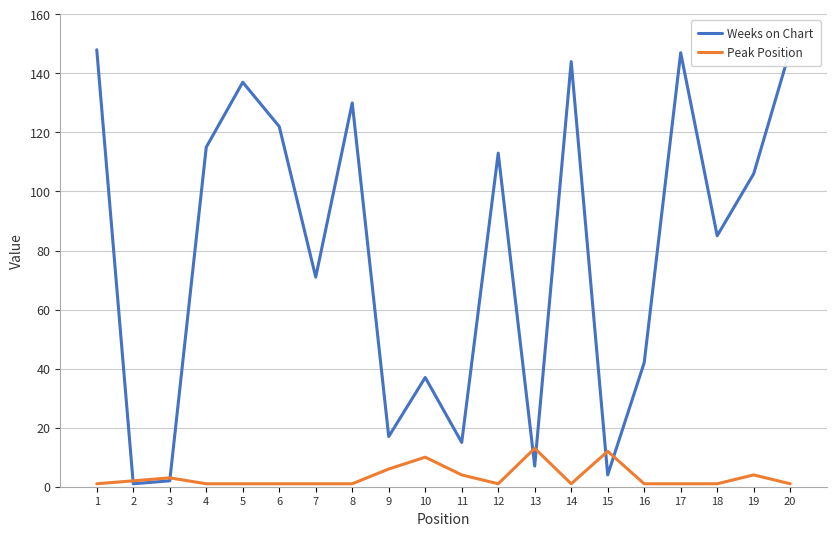

Which series has the largest total across all categories?

Weeks on Chart